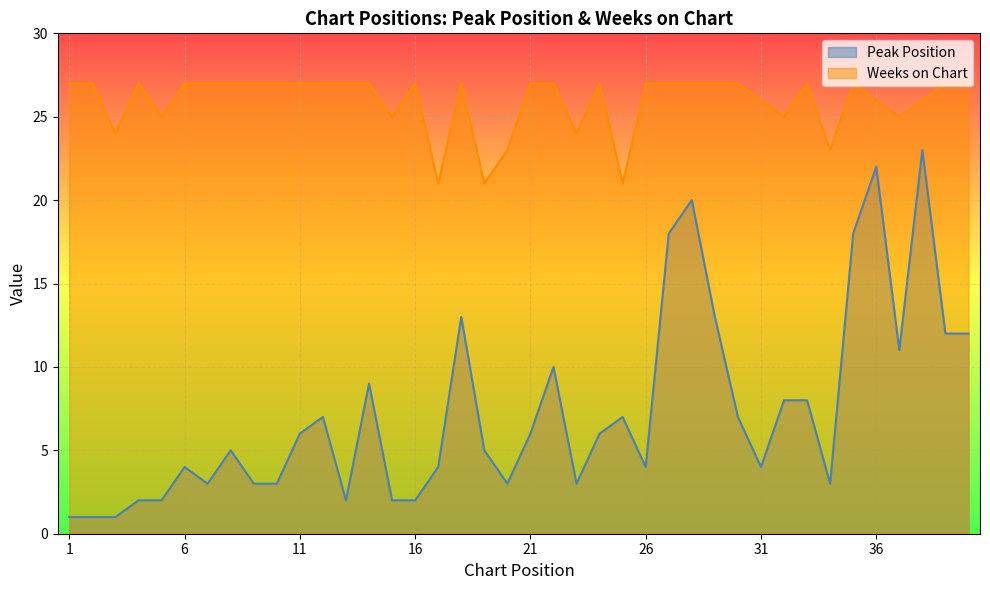

In Weeks on Chart, how many points are higher than both neighbors (excluding endpoints)?

6